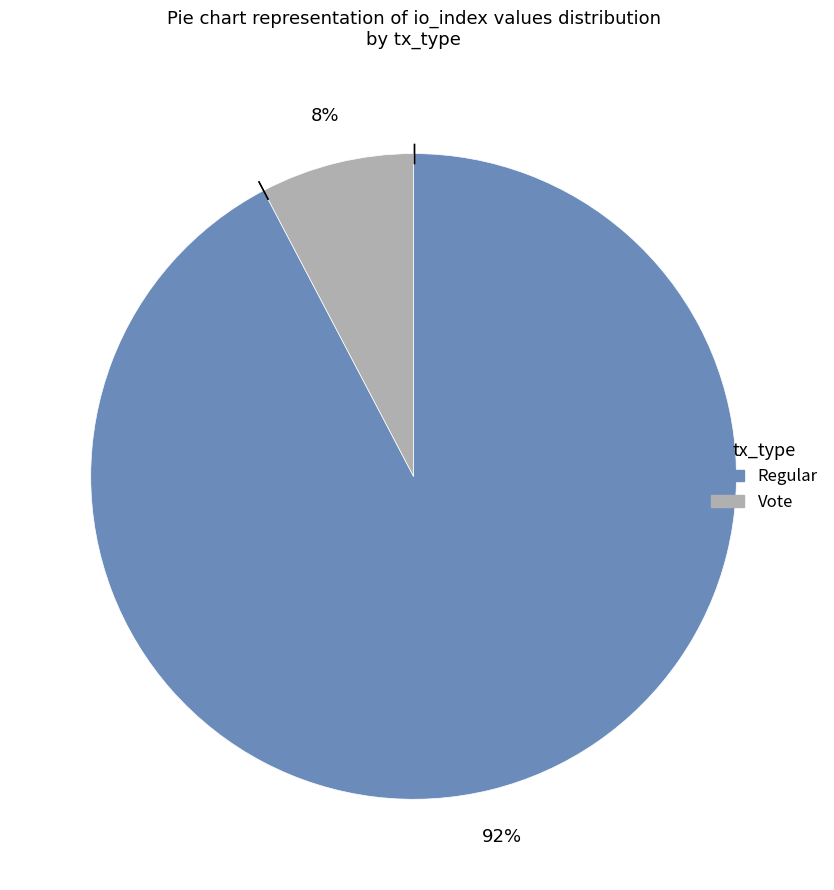

To the nearest percent, what percentage of the pie is Vote?

8%